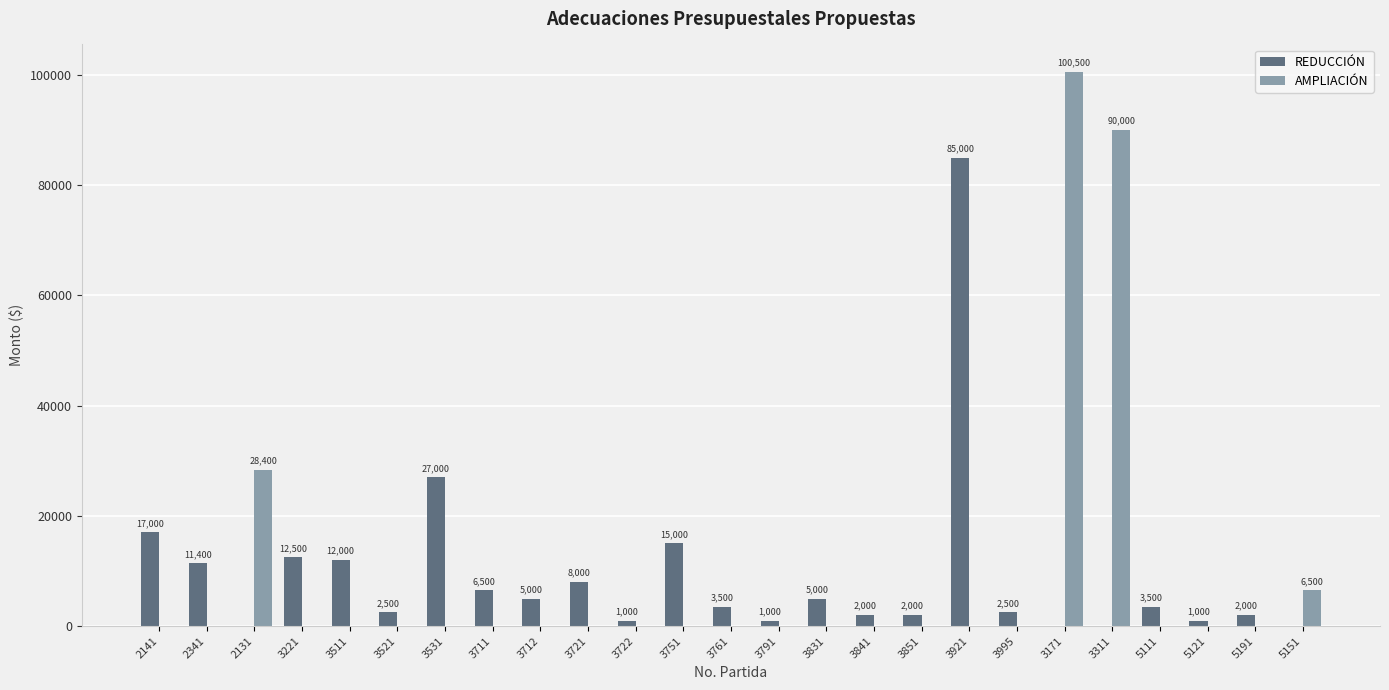

The value of REDUCCIÓN at 3761 is 3500. True or false?

True